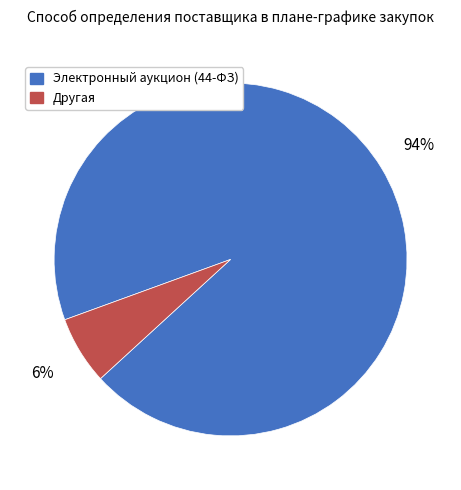

To the nearest percent, what is the combined percentage of Другая and Электронный аукцион (44-ФЗ)?

100%